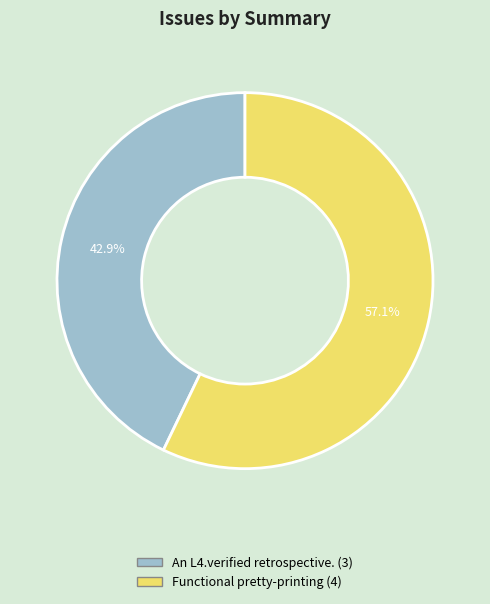

The An L4.verified retrospective. slice represents 43% of the pie. True or false?

True